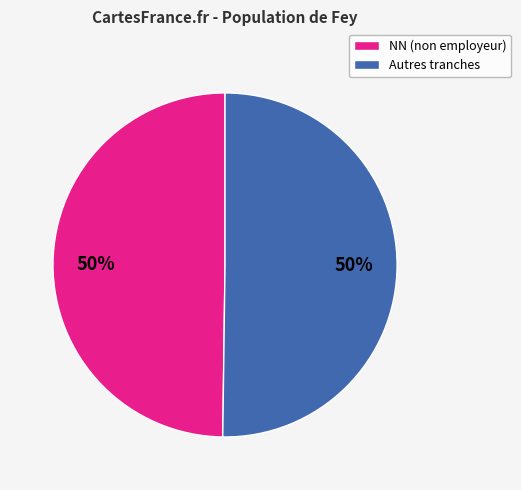

To the nearest percent, what is the average slice percentage?

50%